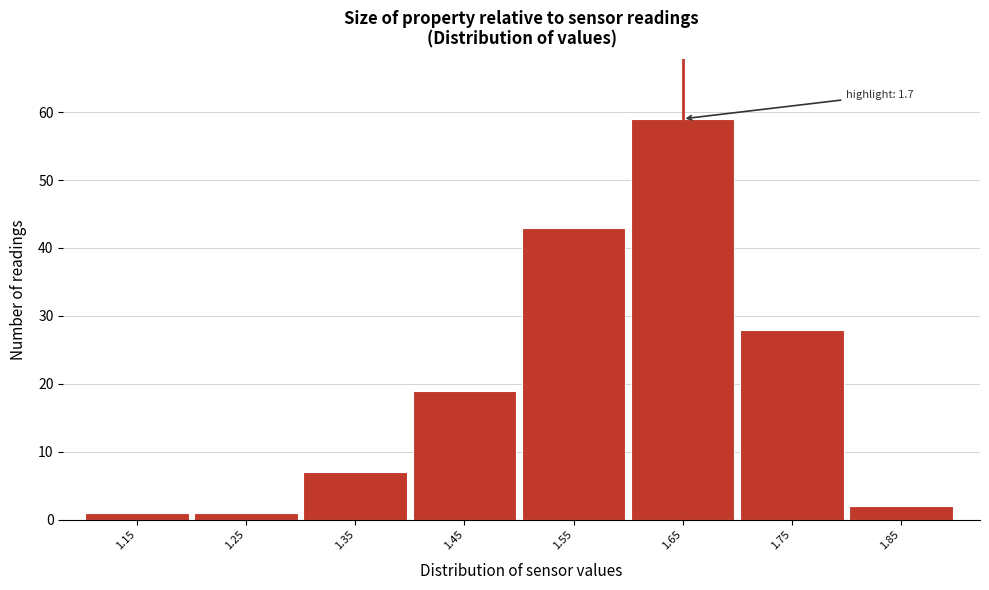

Reading left to right, transcribe all the data shown in this chart.

1	1	7	19	43	59	28	2